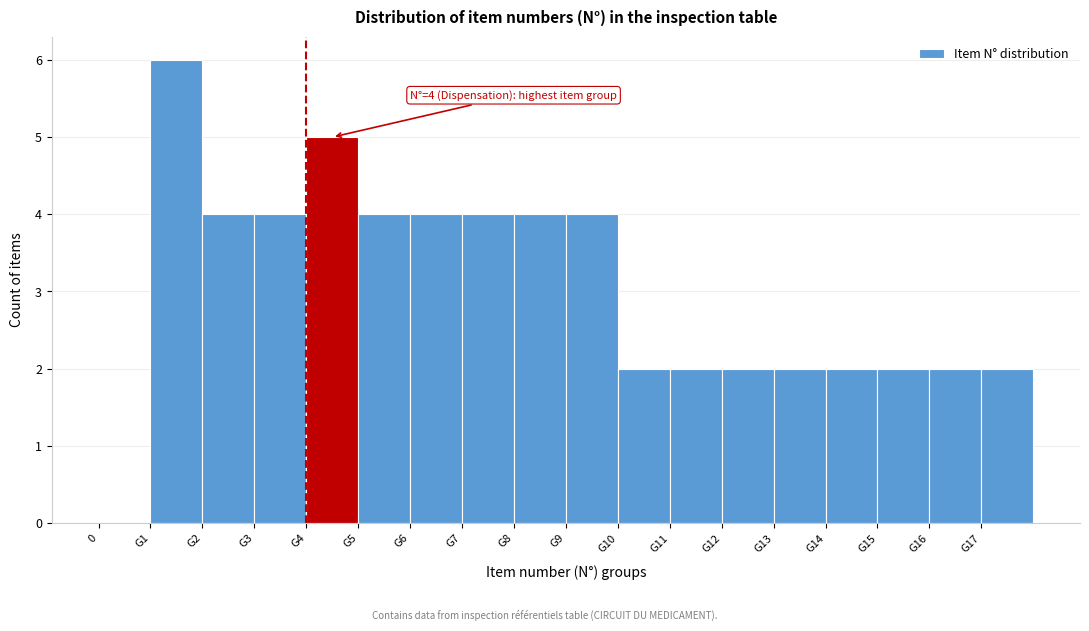

Reading left to right, extract all data points from this chart.

0=0	G1=6	G2=4	G3=4	G4=5	G5=4	G6=4	G7=4	G8=4	G9=4	G10=2	G11=2	G12=2	G13=2	G14=2	G15=2	G16=2	G17=2